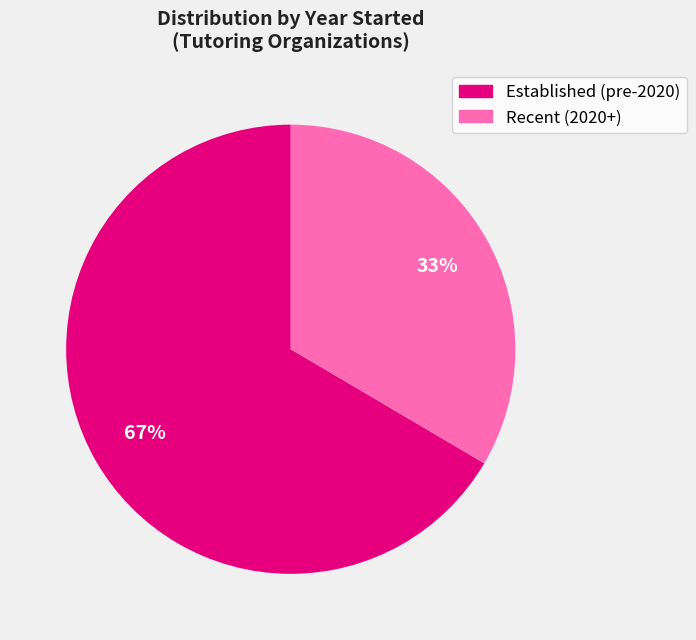

To the nearest percent, what is the average slice percentage?

50%